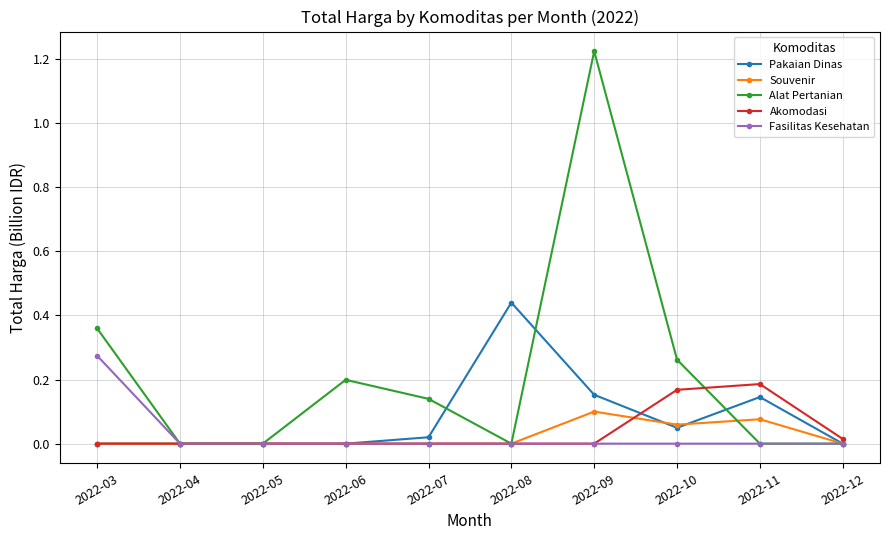

What is the total value across all series at 2022-03?

0.6